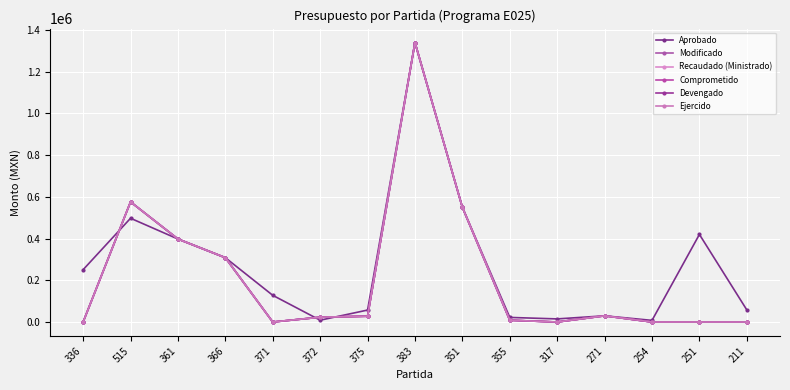

Is this an area chart (filled region under the line)?

No